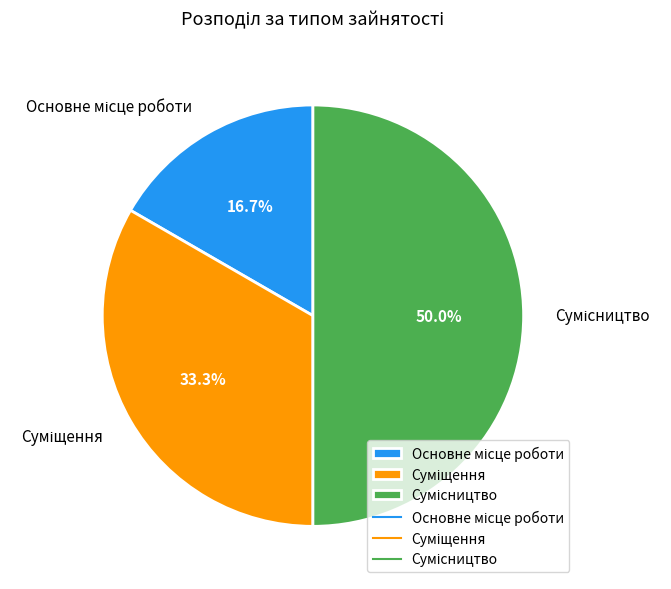

Between Сумісництво and Суміщення, which is larger?

Сумісництво